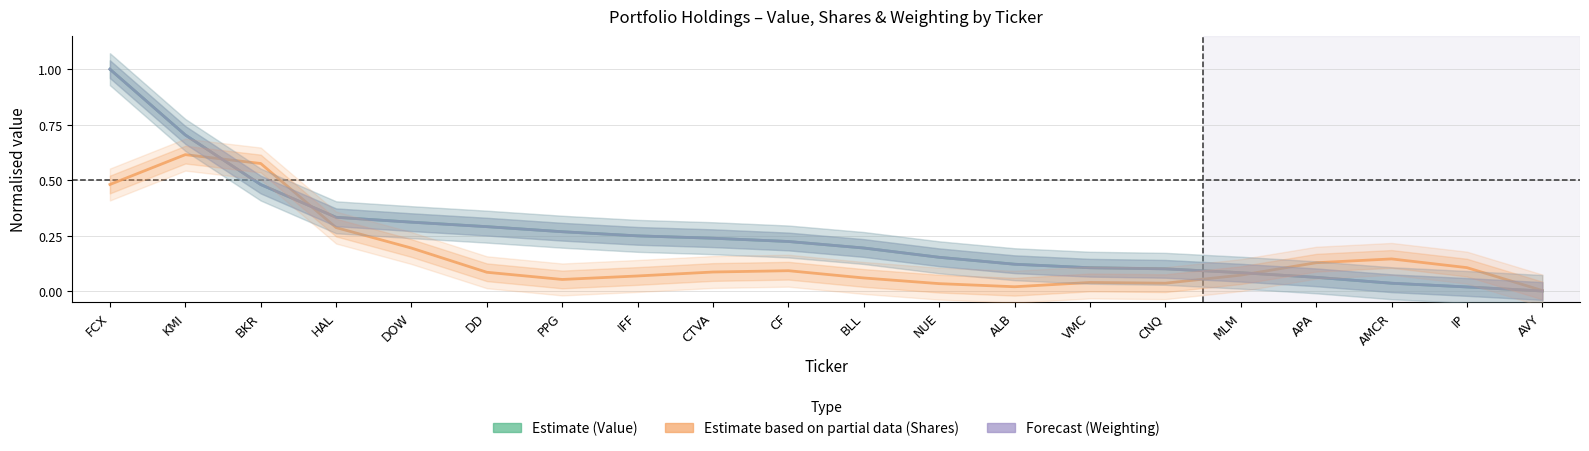

Where is the first local maximum for Estimate based on partial data (Shares)?

KMI